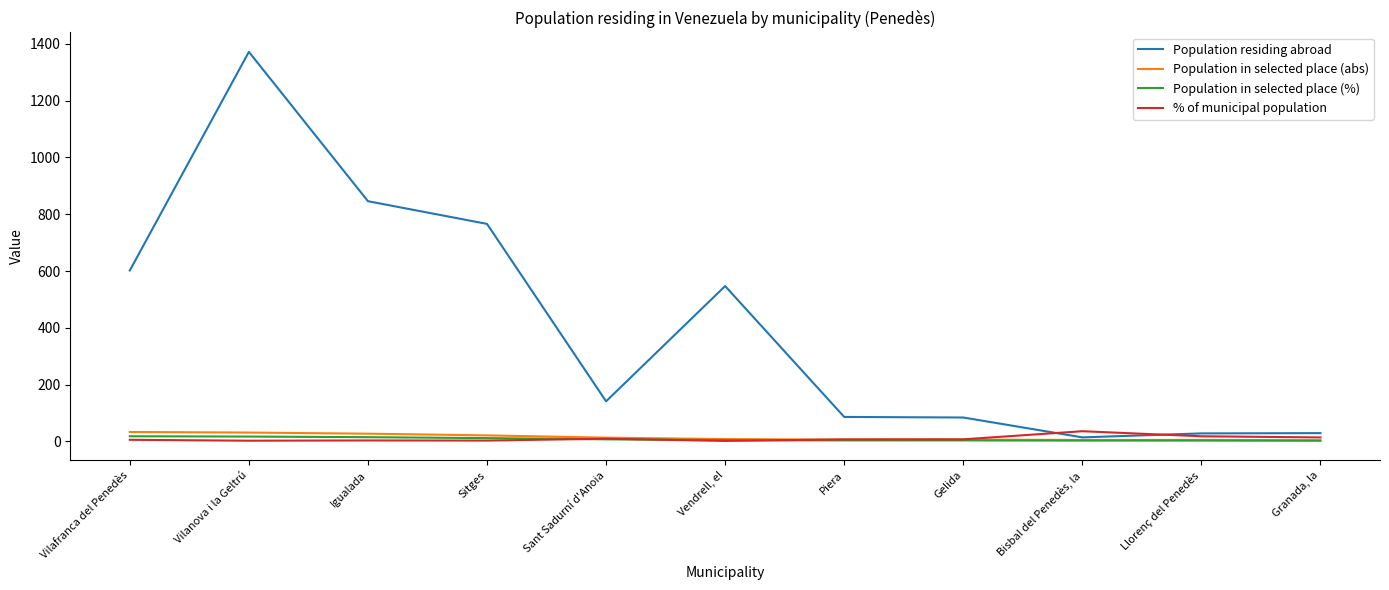

At which category is the sum across all series the highest?

Vilanova i la Geltrú